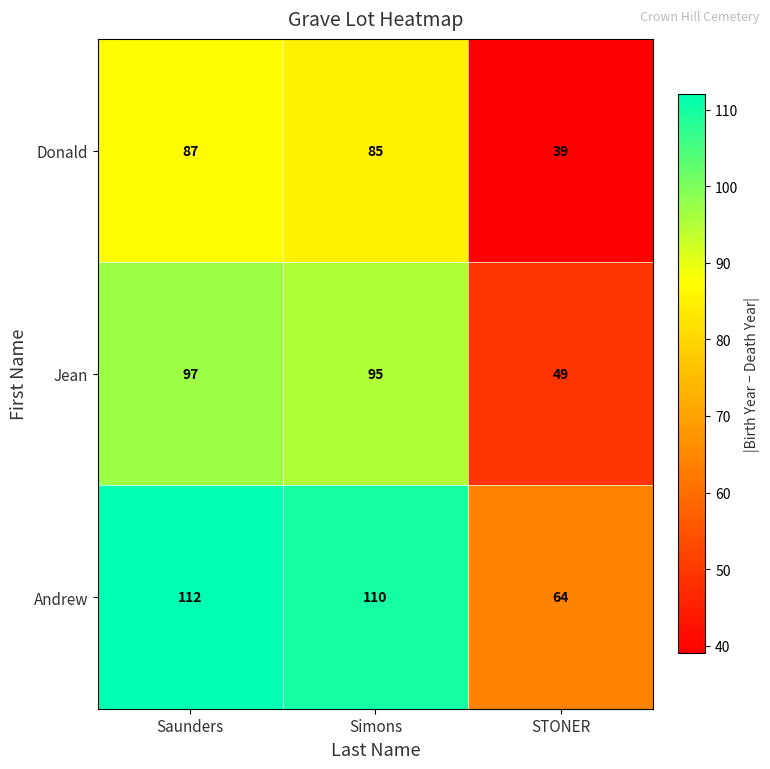

Count the number of categories in the chart.

3